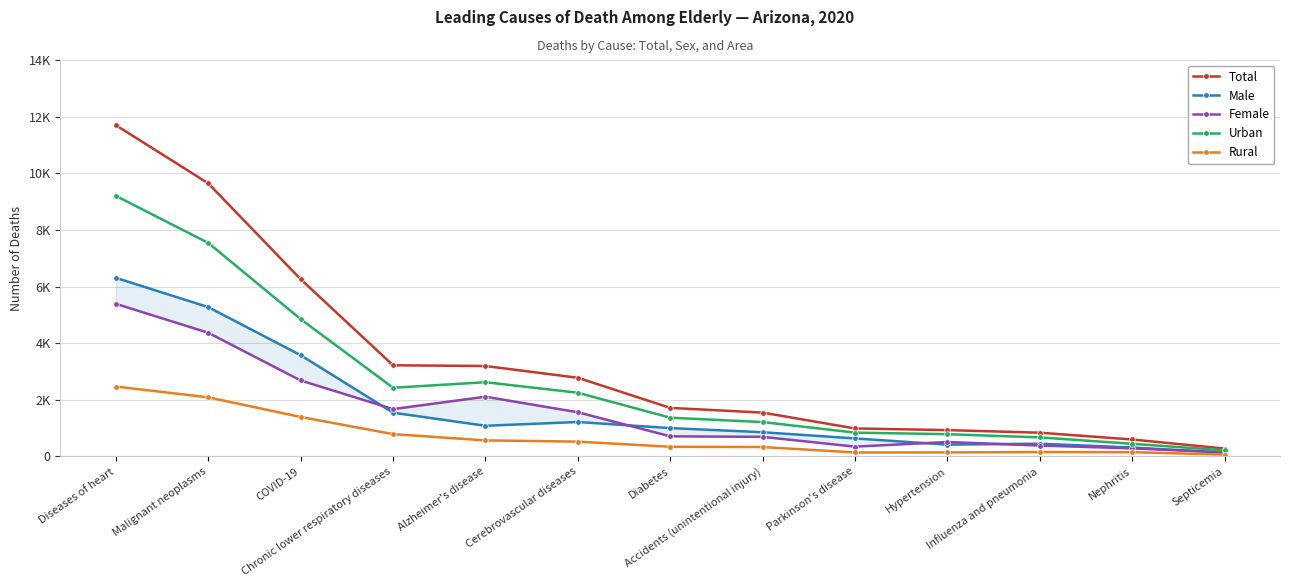

What is the average value of the Female series?

1606